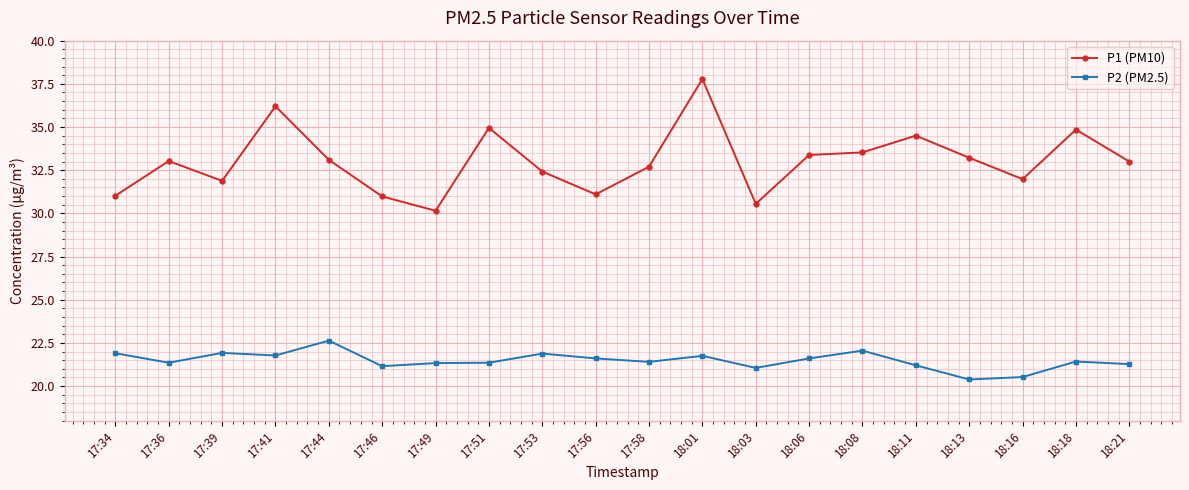

At which category is the sum across all series the highest?

18:01